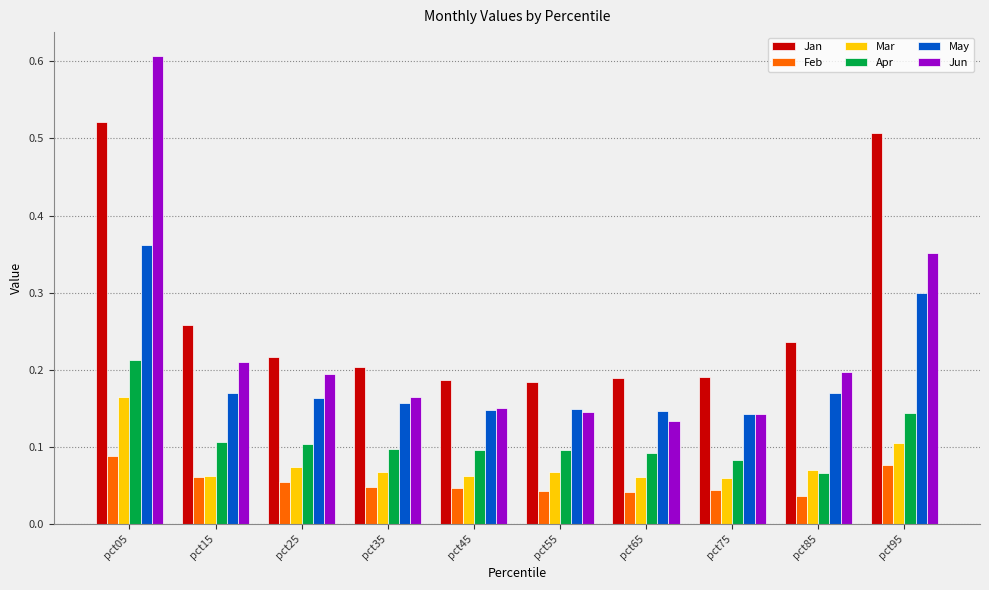

Which series has the widest spread of values?

Jun